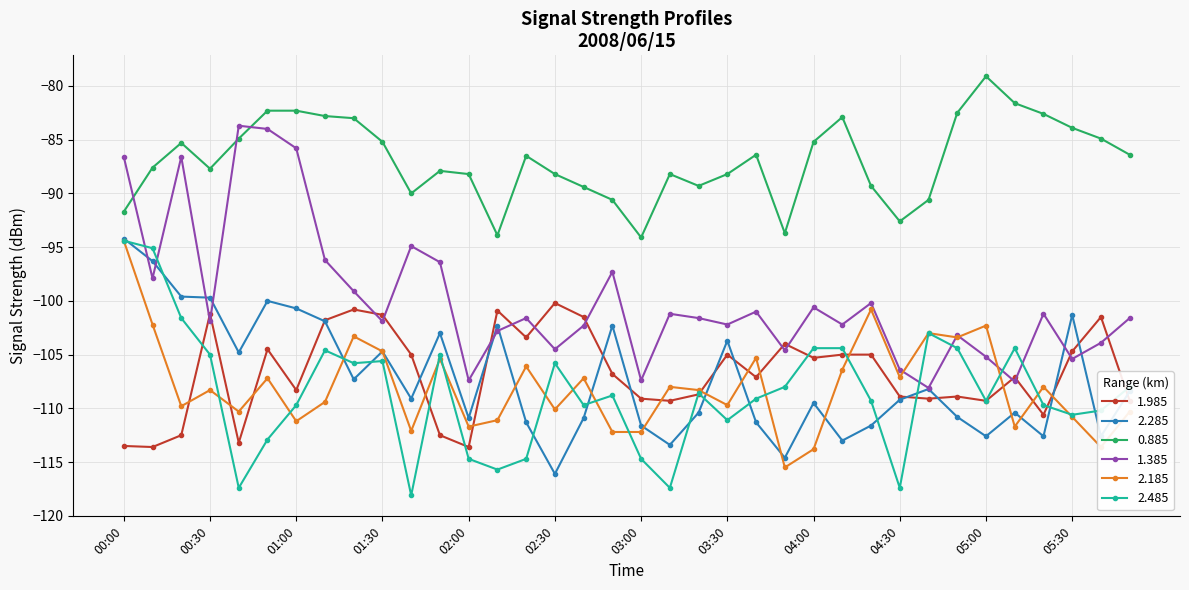

True or false: 0.885 and 2.185 intersect in this chart.

False